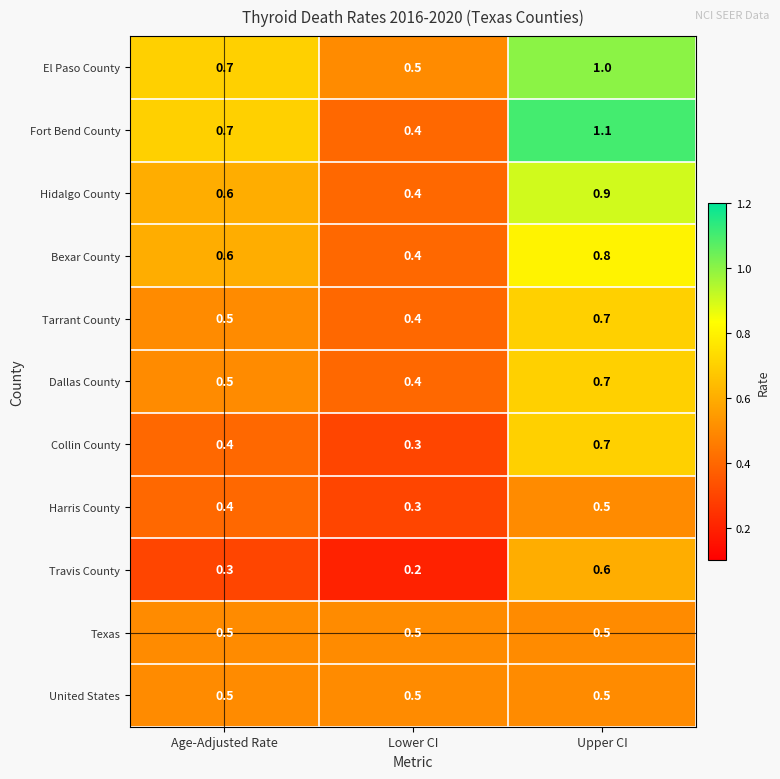

What is the sum of all Collin County values?

1.4